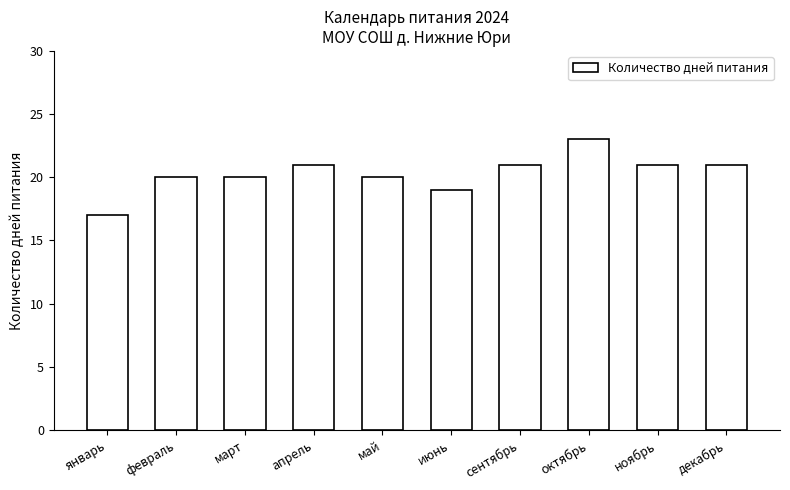

The value at сентябрь is 28. True or false?

False